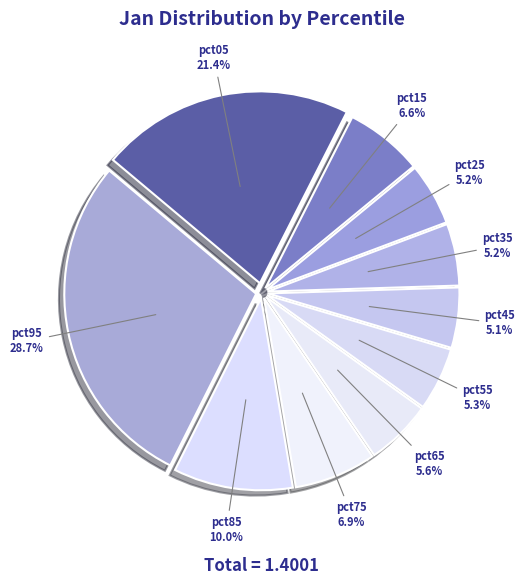

Which has a higher value, pct25 or pct15?

pct15